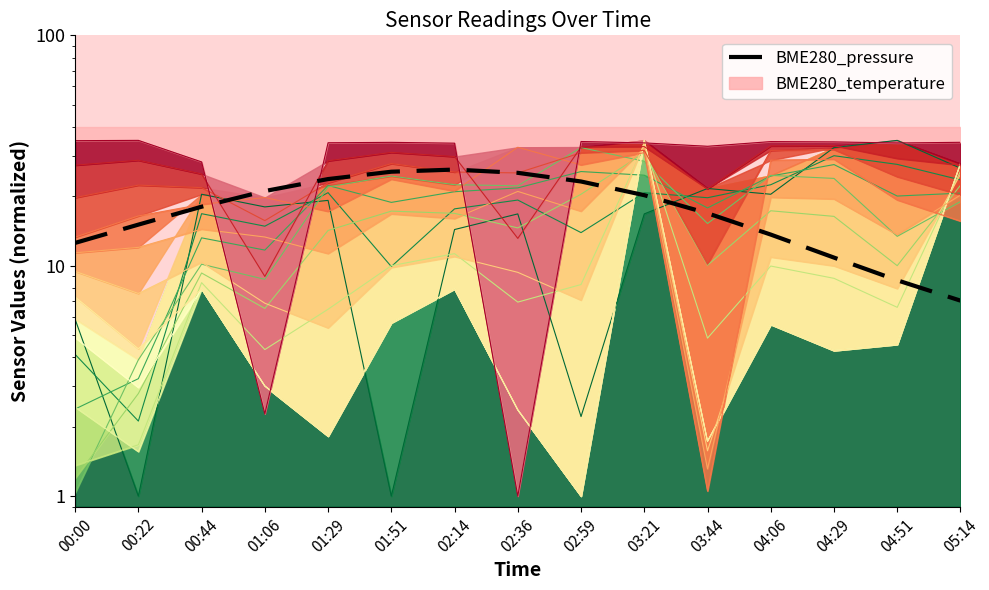

How many interior local peaks (higher than both neighbors) does the data have?

1